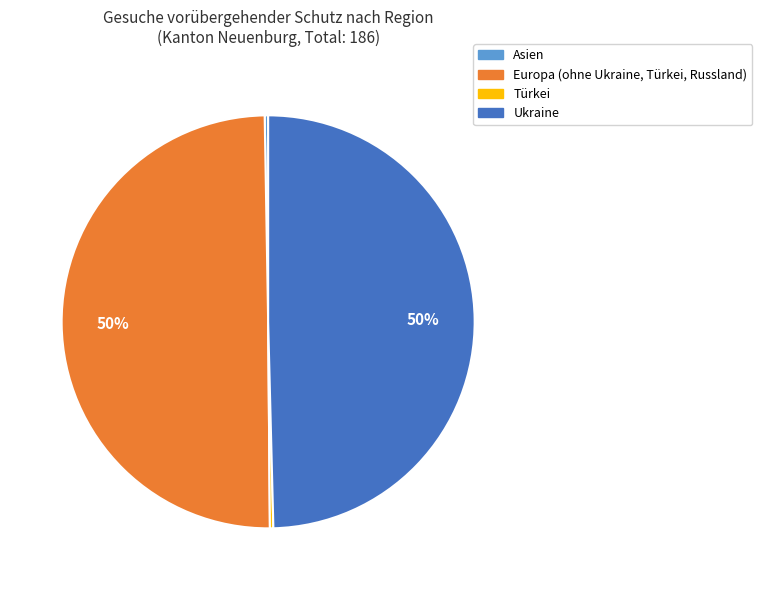

To the nearest percent, what percentage of the pie is Ukraine?

50%